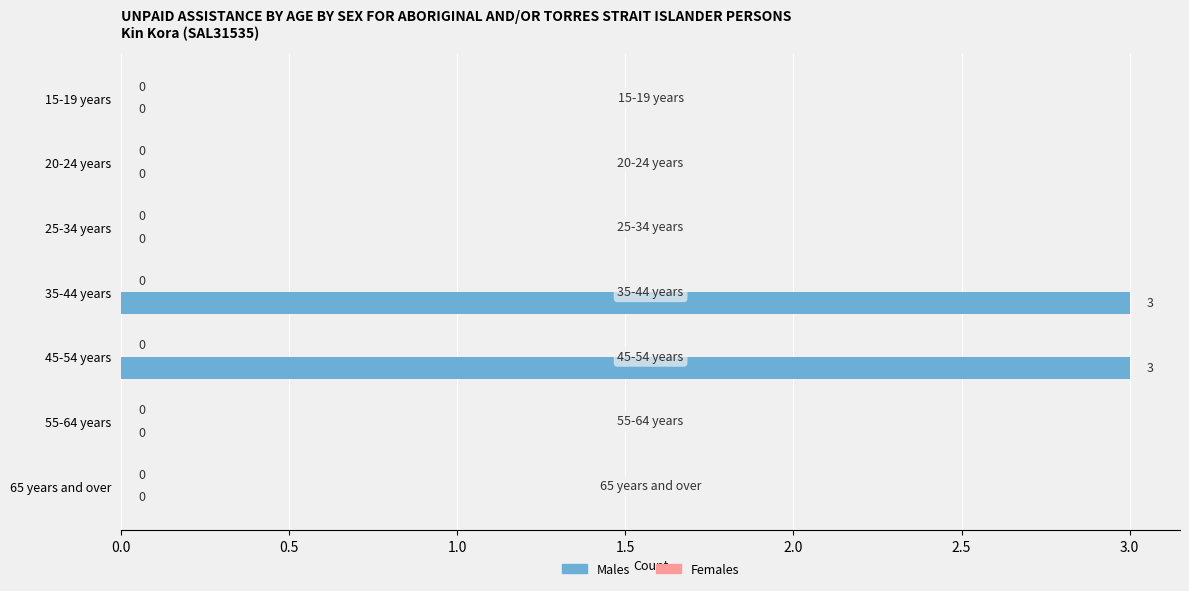

What is the change in value from 45-54 years to 55-64 years?

-3